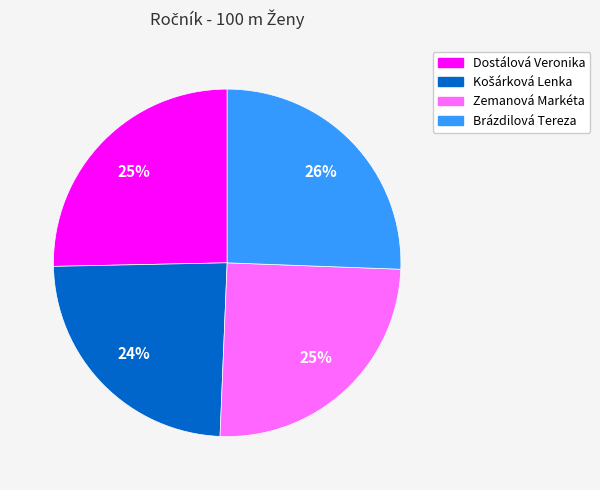

Approximately how many times larger is the value at Brázdilová Tereza compared to Zemanová Markéta?

1.0